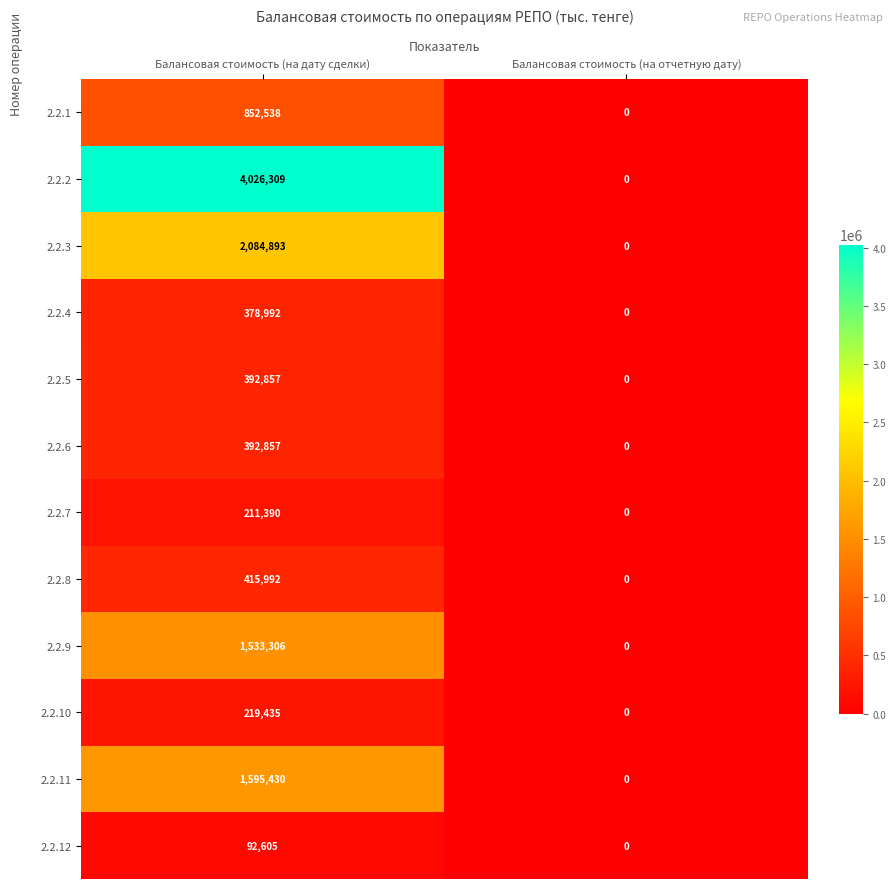

At which category does the chart reach its minimum across all series?

Балансовая стоимость (на отчетную дату)